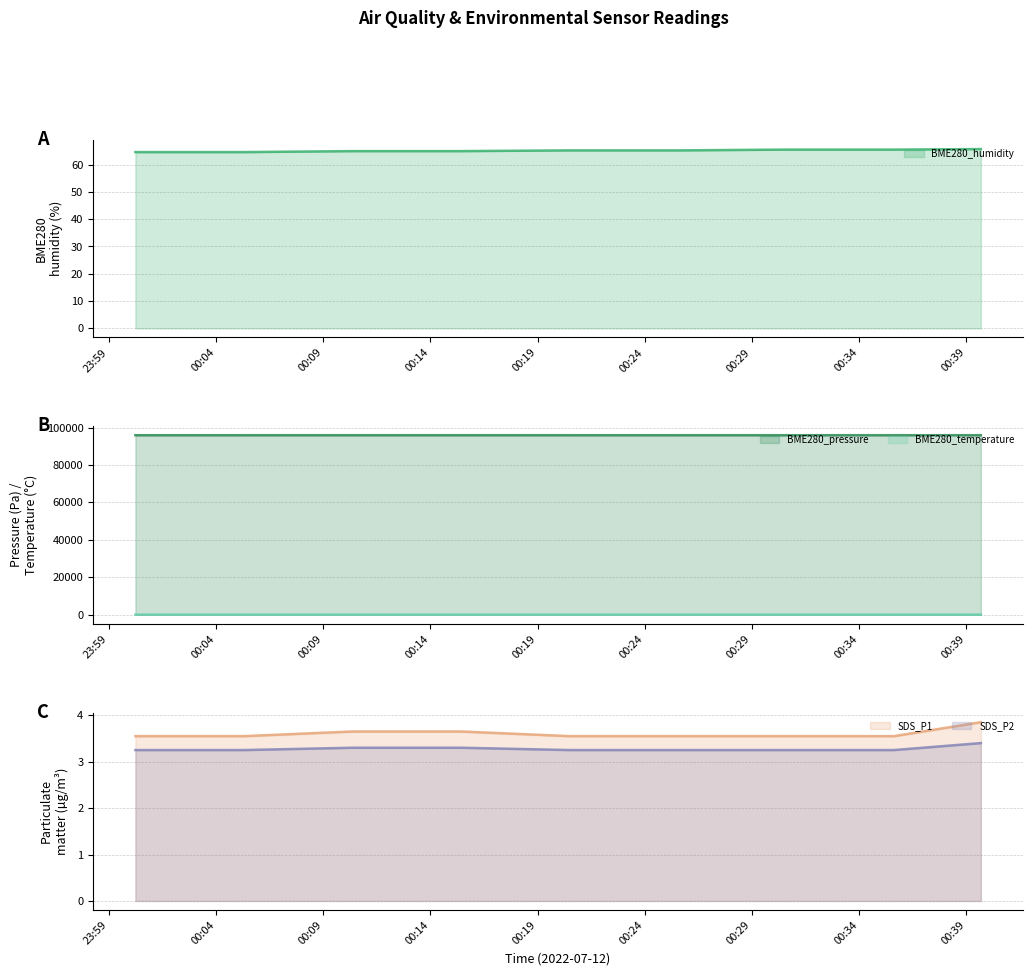

What is the sum of the BME280_pressure values at 00:35 and 00:15?

191834.7